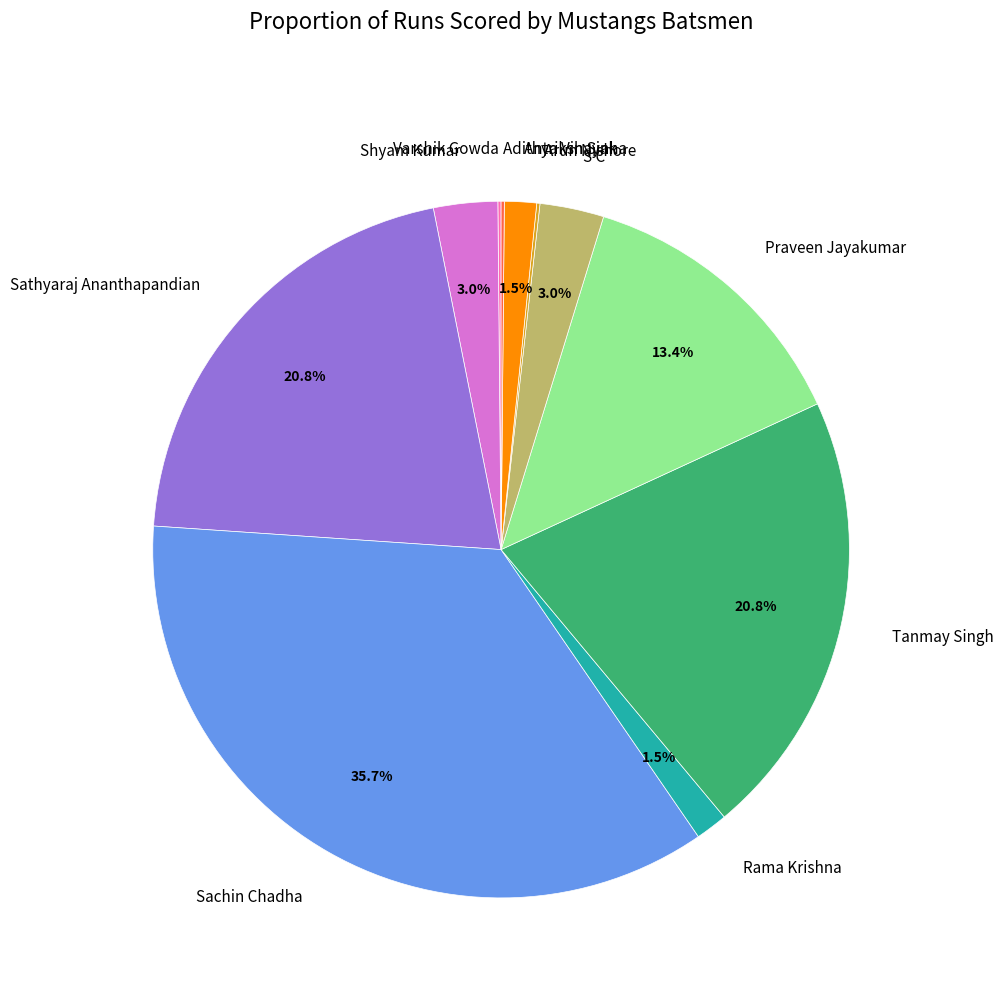

Does Sachin Chadha account for over 50% of the chart?

No